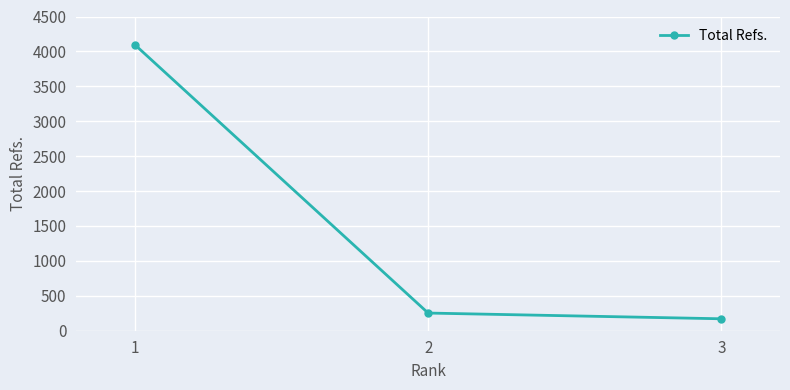

The chart shows a value of 372 at 1. True or false?

False